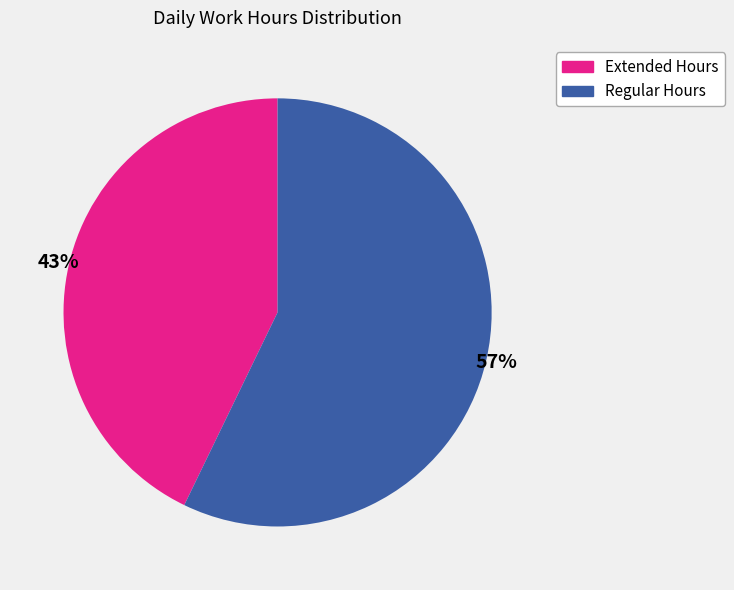

Is there a majority slice in this chart?

Yes